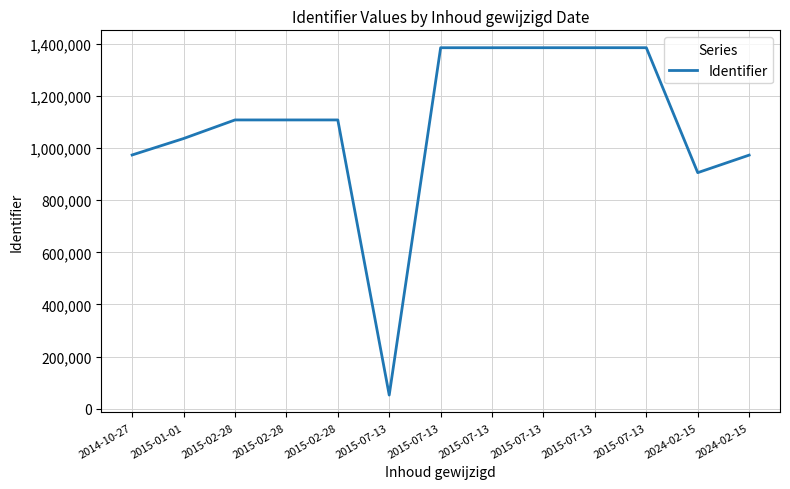

What is the maximum value shown in the chart?

1384000